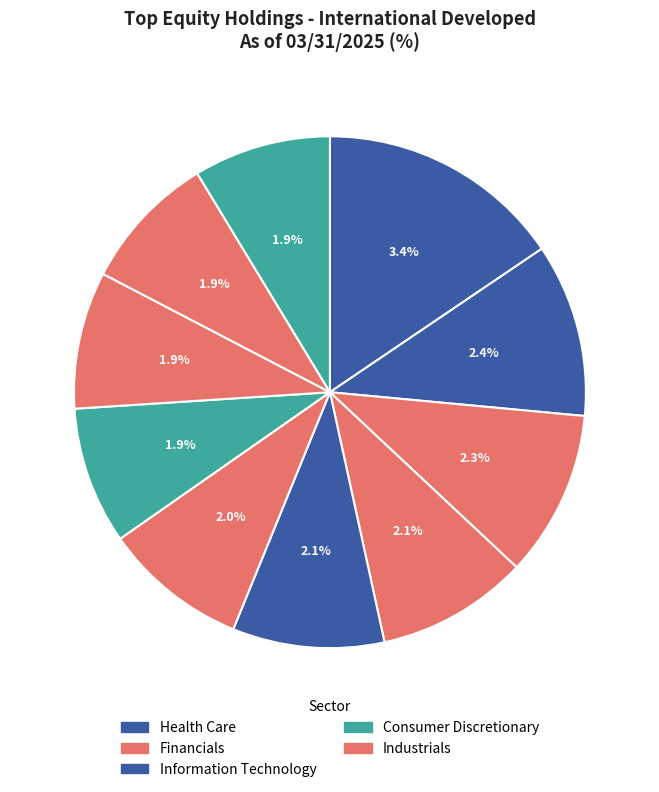

To the nearest percent, what portion does Roche Holding AG represent?

16%